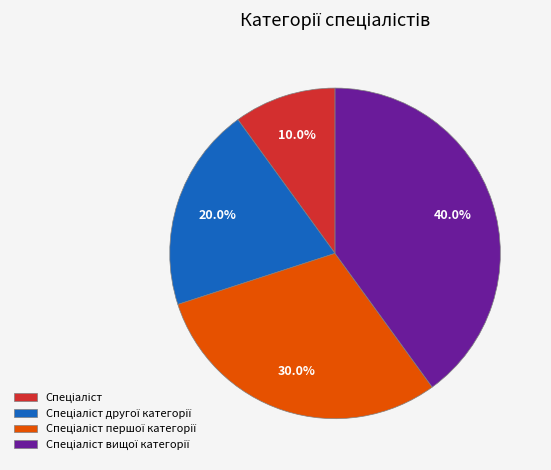

Is there a majority slice in this chart?

No